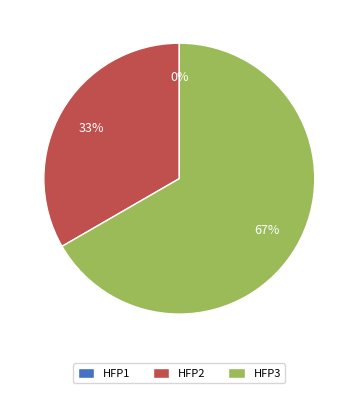

What is the change in value from HFP1 to HFP3?

+2